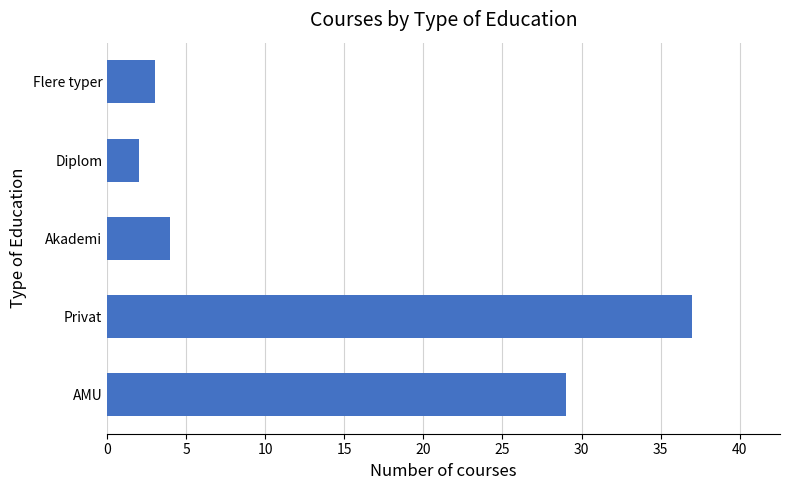

List the labels in order of value, largest first.

Privat, AMU, Akademi, Flere typer, Diplom